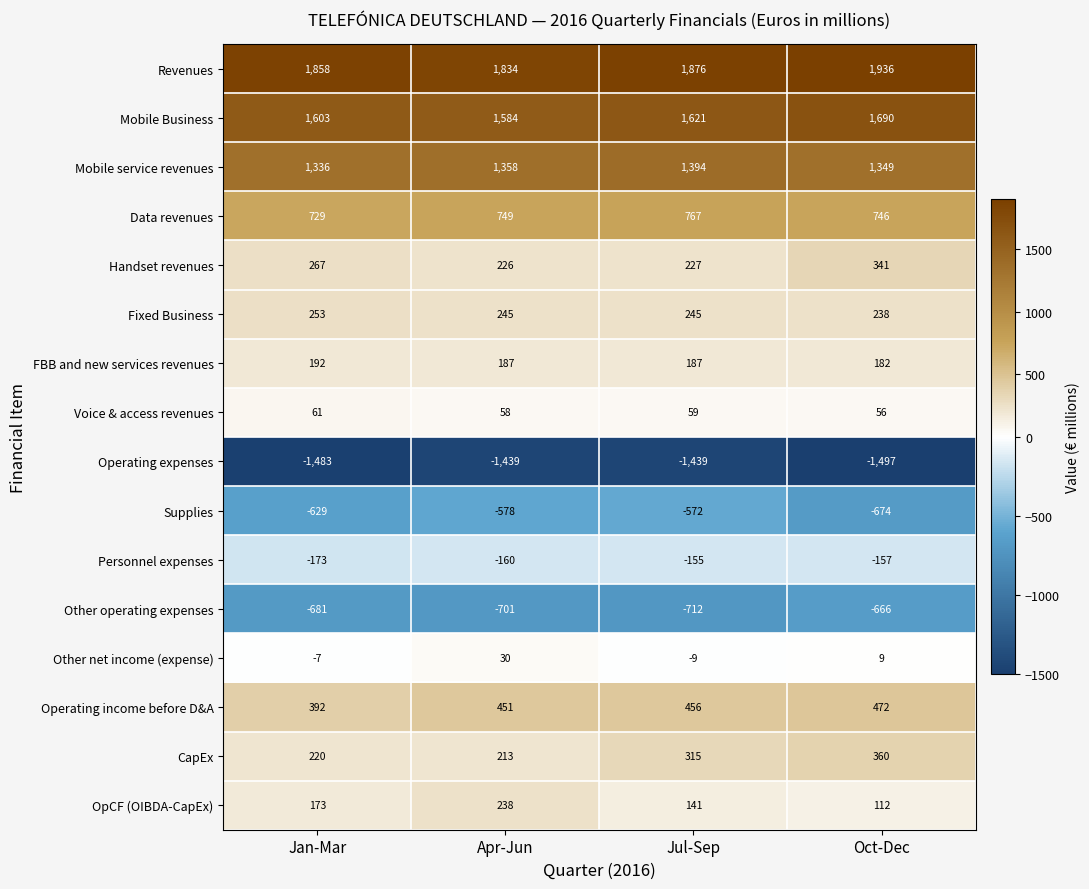

Which series has the largest total across all categories?

Revenues